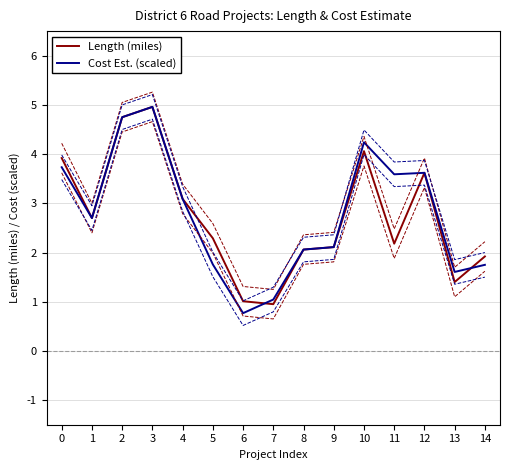

How many interior local valleys does the Length (miles) series have?

4